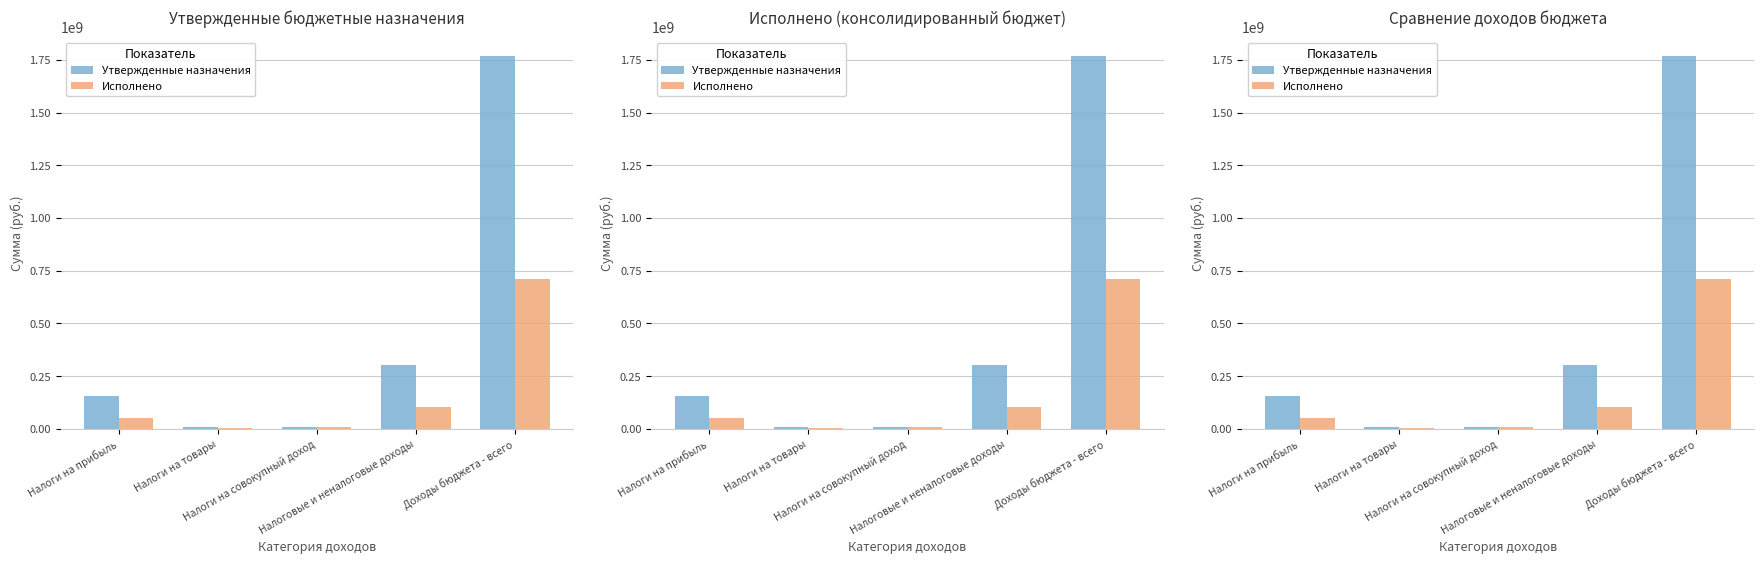

At which label does Утвержденные назначения reach its peak?

Доходы бюджета - всего